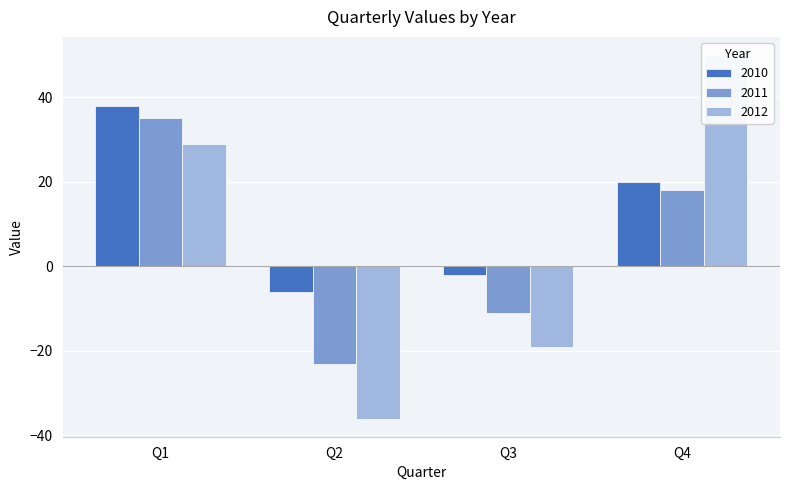

How many bars are there in each group?

3